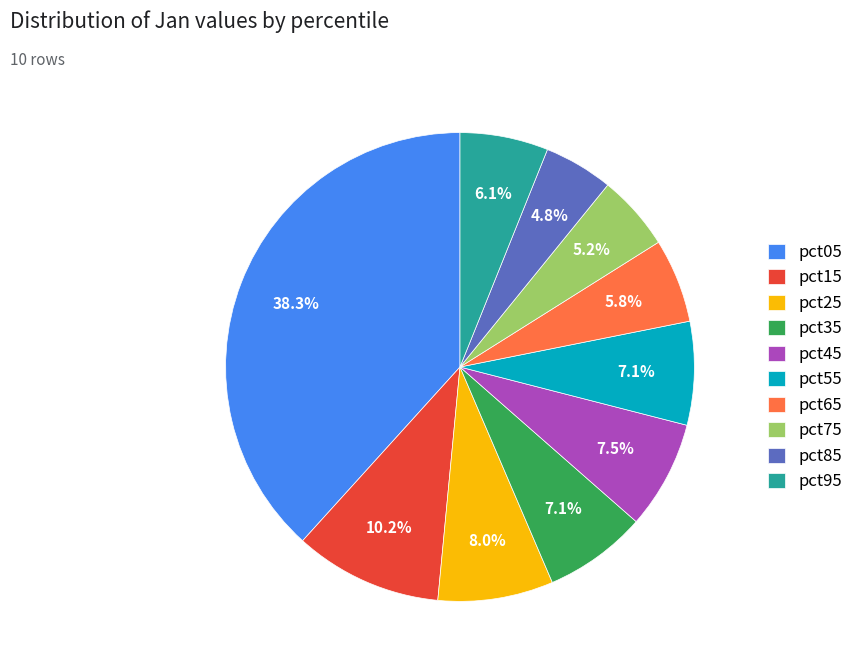

Which category has the biggest portion of the pie?

pct05